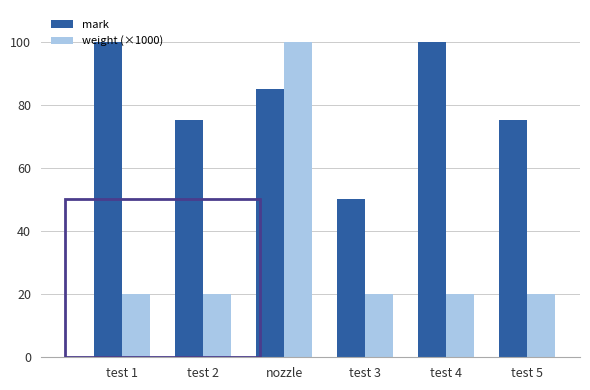

Which series has the largest range (max minus min)?

weight (×1000)